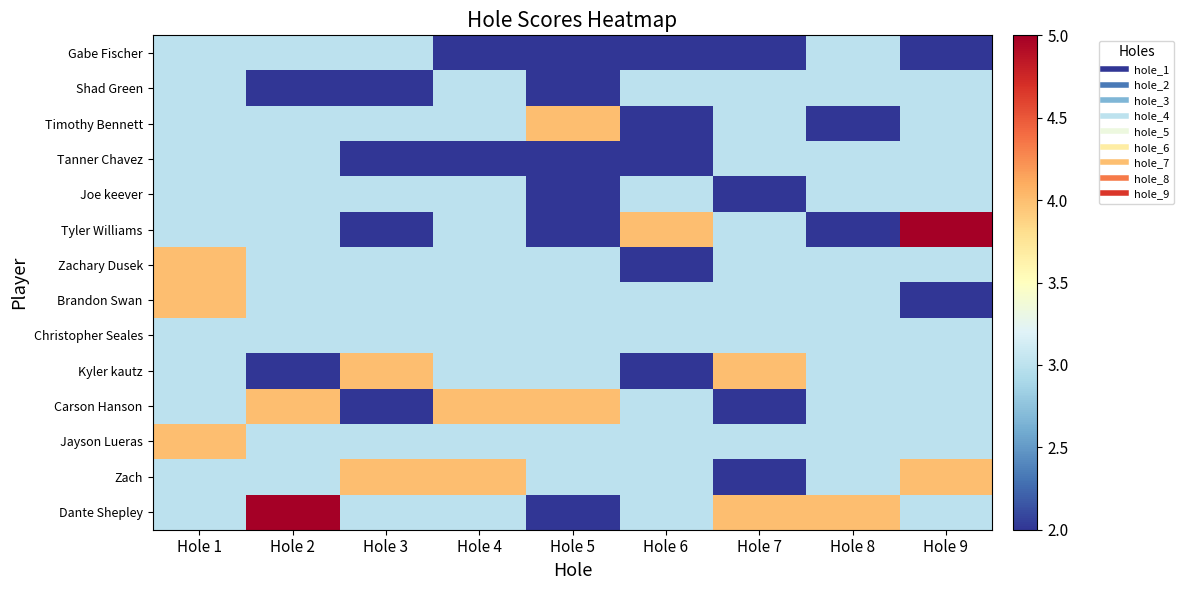

Reading left to right, what are all the values shown in this chart?

Gabe Fischer: Hole 1=3	Hole 2=3	Hole 3=3	Hole 4=2	Hole 5=2	Hole 6=2	Hole 7=2	Hole 8=3	Hole 9=2
Shad Green: Hole 1=3	Hole 2=2	Hole 3=2	Hole 4=3	Hole 5=2	Hole 6=3	Hole 7=3	Hole 8=3	Hole 9=3
Timothy Bennett: Hole 1=3	Hole 2=3	Hole 3=3	Hole 4=3	Hole 5=4	Hole 6=2	Hole 7=3	Hole 8=2	Hole 9=3
Tanner Chavez: Hole 1=3	Hole 2=3	Hole 3=2	Hole 4=2	Hole 5=2	Hole 6=2	Hole 7=3	Hole 8=3	Hole 9=3
Joe keever: Hole 1=3	Hole 2=3	Hole 3=3	Hole 4=3	Hole 5=2	Hole 6=3	Hole 7=2	Hole 8=3	Hole 9=3
Tyler Williams: Hole 1=3	Hole 2=3	Hole 3=2	Hole 4=3	Hole 5=2	Hole 6=4	Hole 7=3	Hole 8=2	Hole 9=5
Zachary Dusek: Hole 1=4	Hole 2=3	Hole 3=3	Hole 4=3	Hole 5=3	Hole 6=2	Hole 7=3	Hole 8=3	Hole 9=3
Brandon Swan: Hole 1=4	Hole 2=3	Hole 3=3	Hole 4=3	Hole 5=3	Hole 6=3	Hole 7=3	Hole 8=3	Hole 9=2
Christopher Seales: Hole 1=3	Hole 2=3	Hole 3=3	Hole 4=3	Hole 5=3	Hole 6=3	Hole 7=3	Hole 8=3	Hole 9=3
Kyler kautz: Hole 1=3	Hole 2=2	Hole 3=4	Hole 4=3	Hole 5=3	Hole 6=2	Hole 7=4	Hole 8=3	Hole 9=3
Carson Hanson: Hole 1=3	Hole 2=4	Hole 3=2	Hole 4=4	Hole 5=4	Hole 6=3	Hole 7=2	Hole 8=3	Hole 9=3
Jayson Lueras: Hole 1=4	Hole 2=3	Hole 3=3	Hole 4=3	Hole 5=3	Hole 6=3	Hole 7=3	Hole 8=3	Hole 9=3
Zach: Hole 1=3	Hole 2=3	Hole 3=4	Hole 4=4	Hole 5=3	Hole 6=3	Hole 7=2	Hole 8=3	Hole 9=4
Dante Shepley: Hole 1=3	Hole 2=5	Hole 3=3	Hole 4=3	Hole 5=2	Hole 6=3	Hole 7=4	Hole 8=4	Hole 9=3